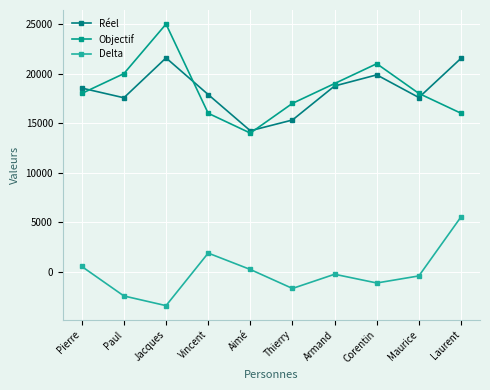

At which label does Objectif first exceed 18000?

Paul